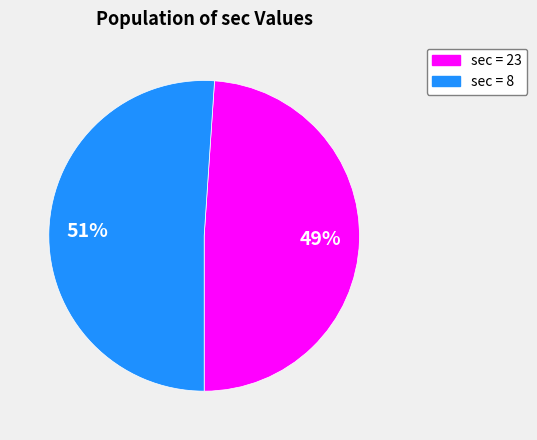

How many slices are in this pie chart?

2